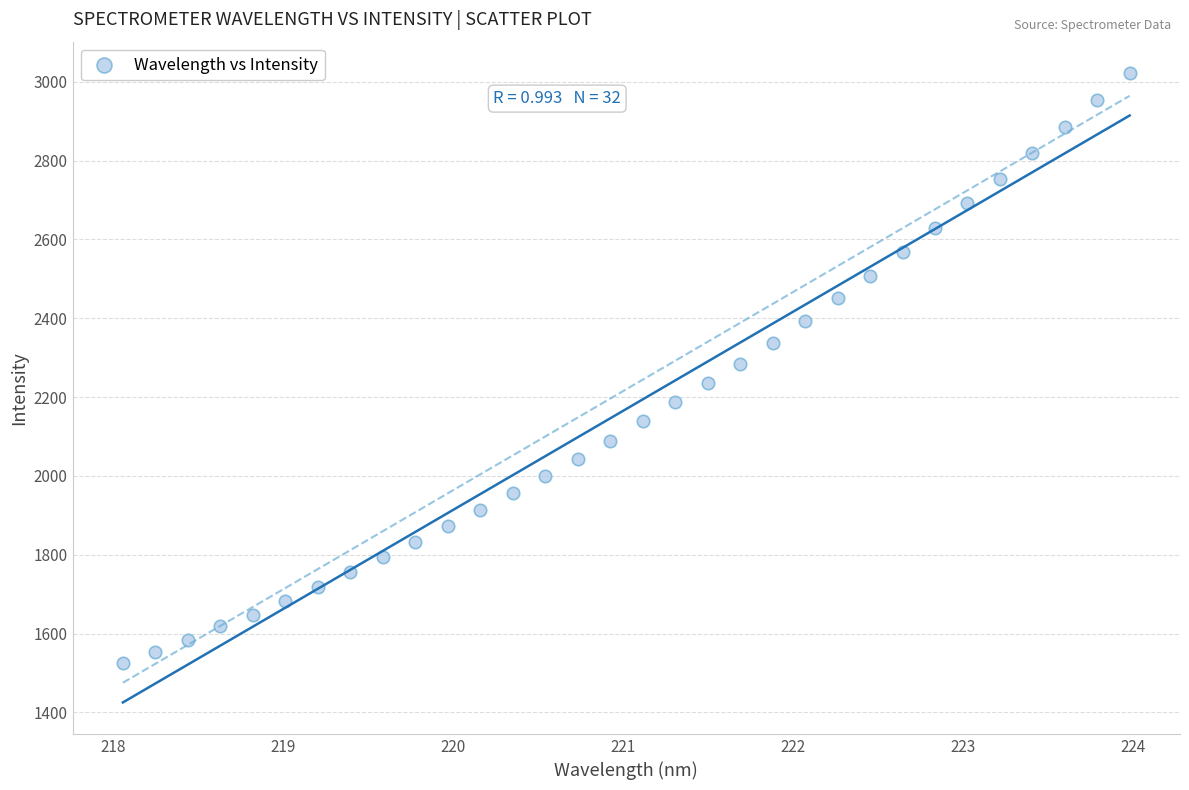

What is the range of Y values (max minus min)?

1498.0